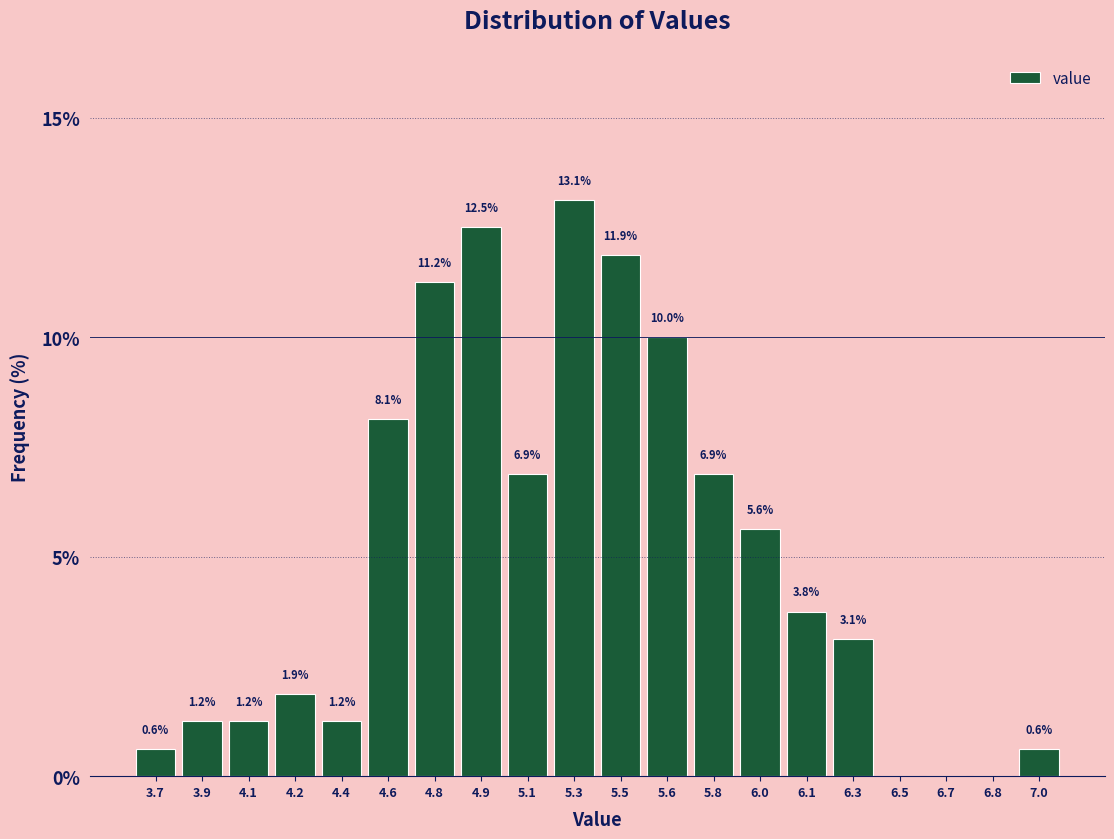

Where does the data first go above 3?

4.6